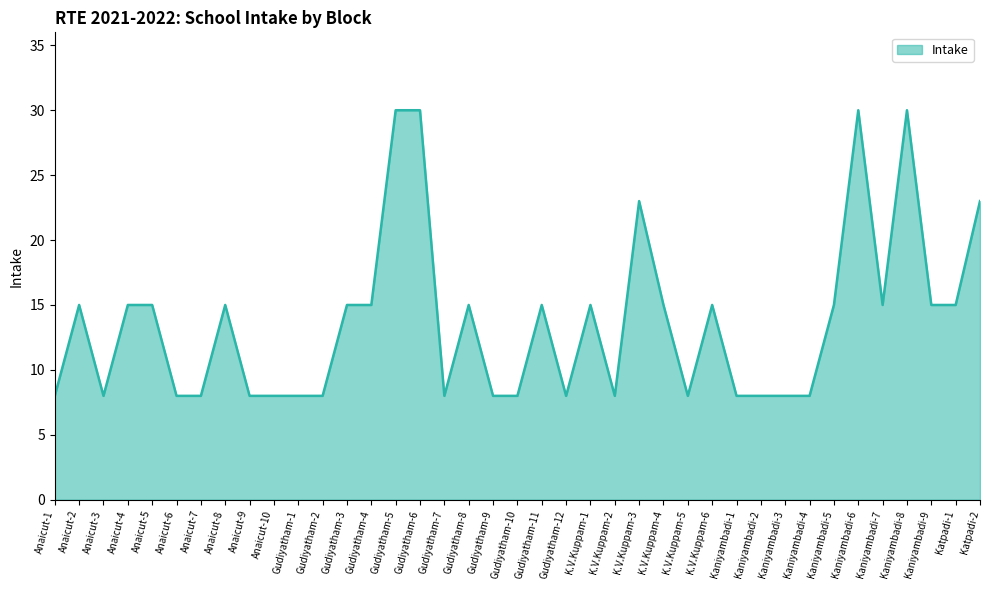

What position from the right is K.V.Kuppam-4?

14